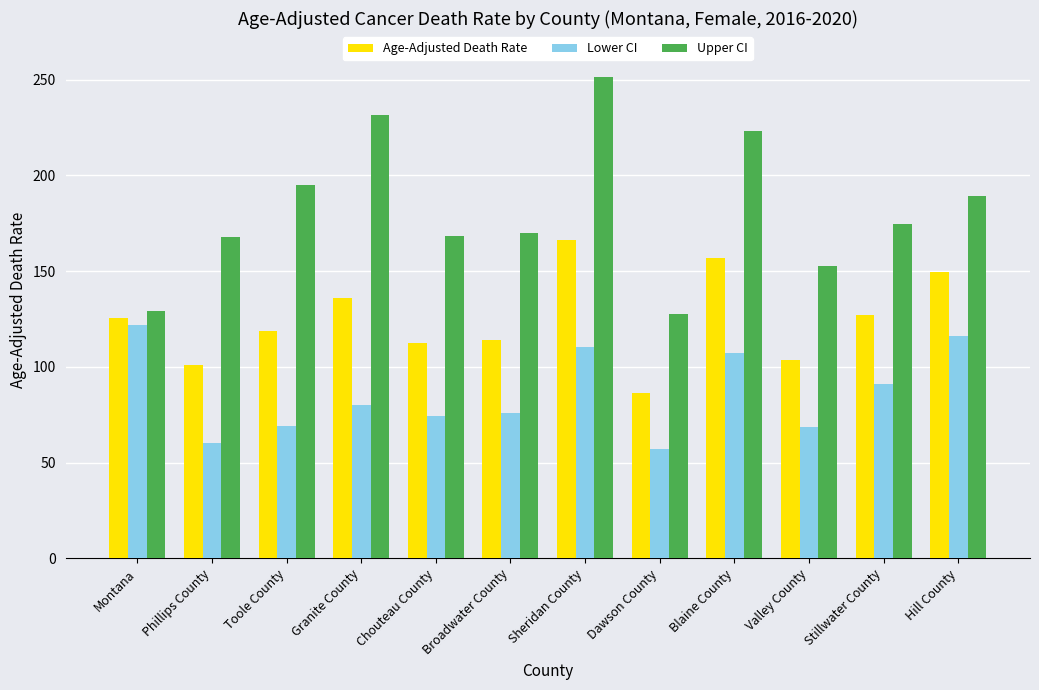

The value of Upper CI at Hill County is 270.3. True or false?

False